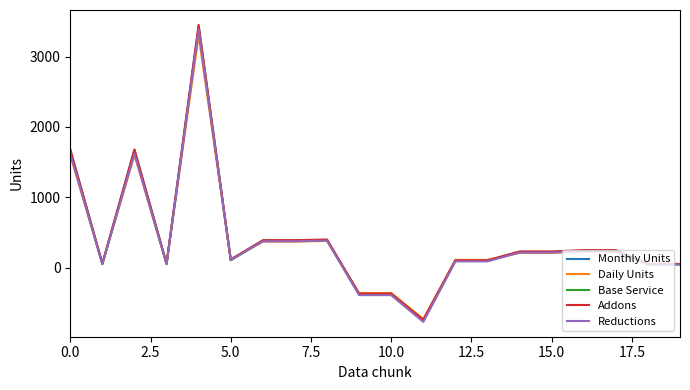

What is the lowest value of the Base Service series?

-760